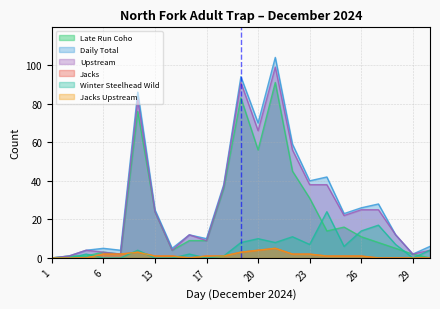

What is the difference between the maximum and minimum values in the Jacks Upstream series?

5